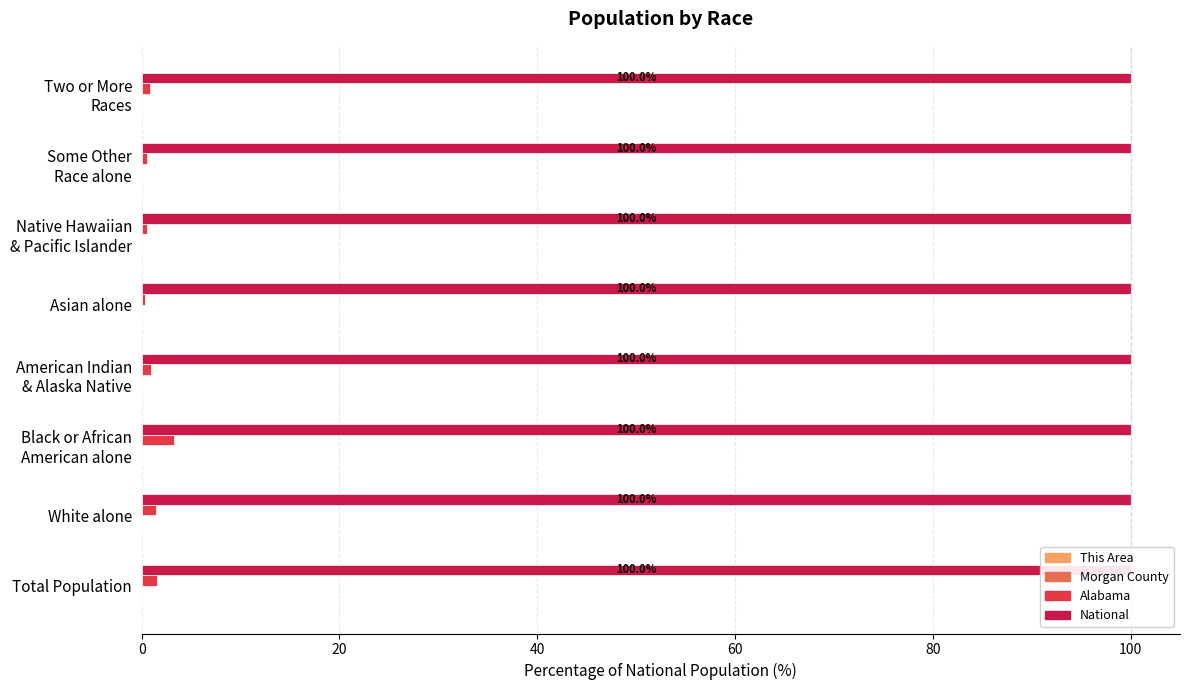

True or false: National has a value of 0.2 at 0.

False